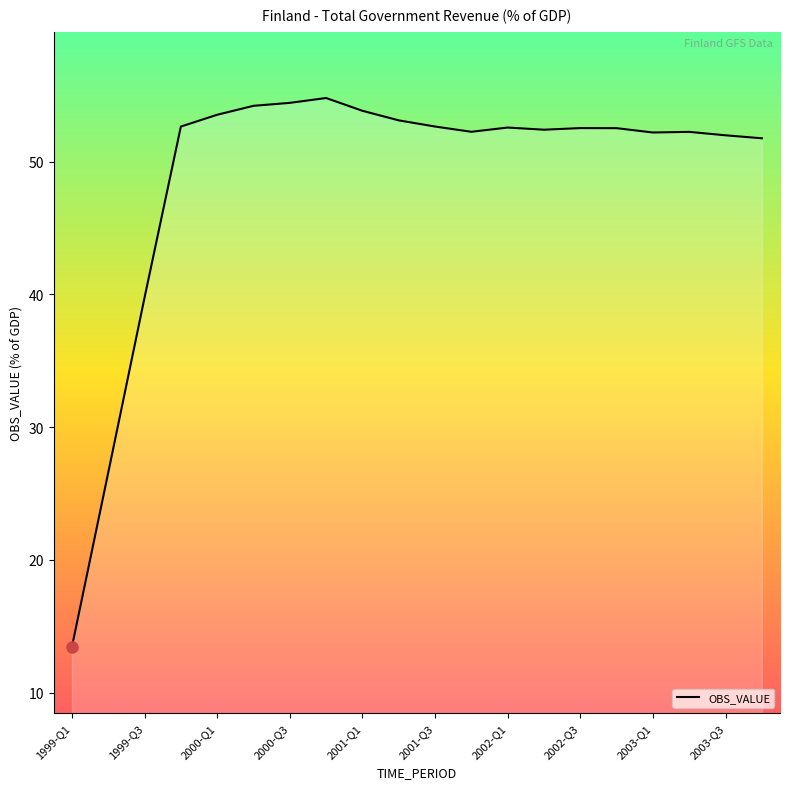

True or false: the data has more than 1 interior local peaks.

True